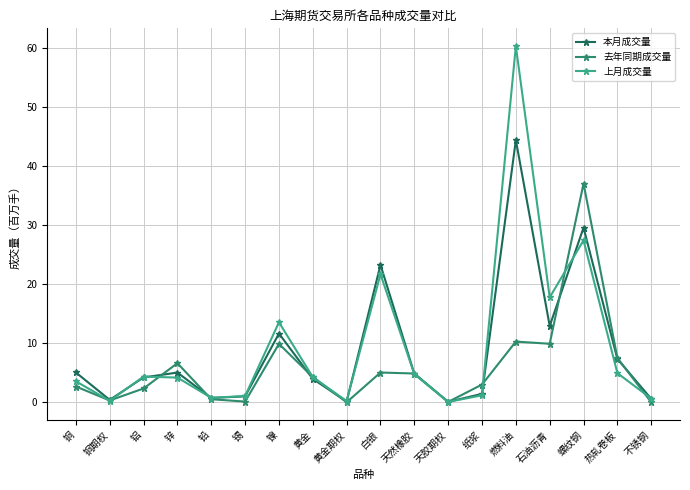

Rank the series by their maximum value, from highest to lowest.

上月成交量, 本月成交量, 去年同期成交量